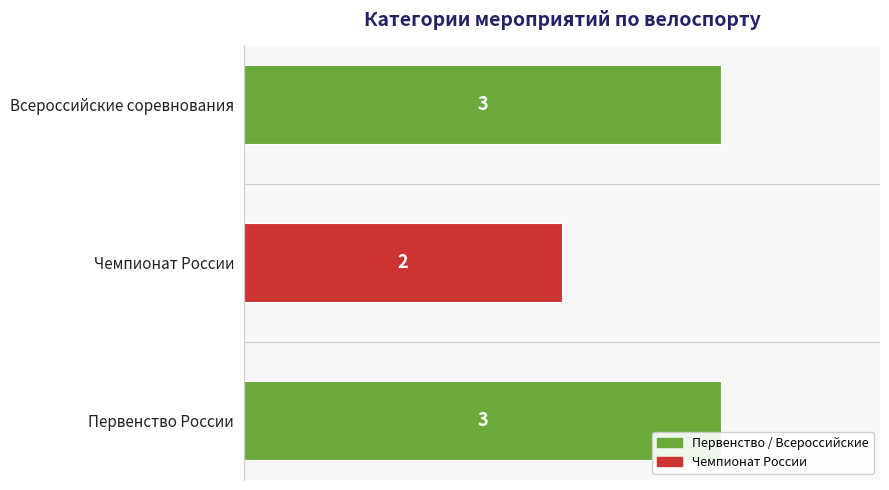

What is the maximum value shown in the chart?

3